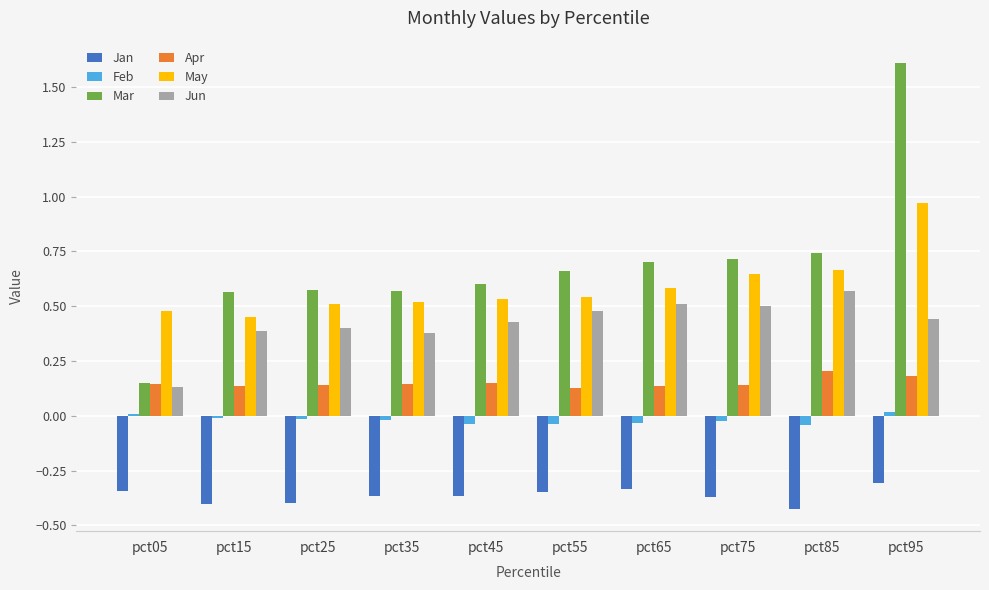

Is the value of Jun at pct35 greater than the value of May at pct25?

No